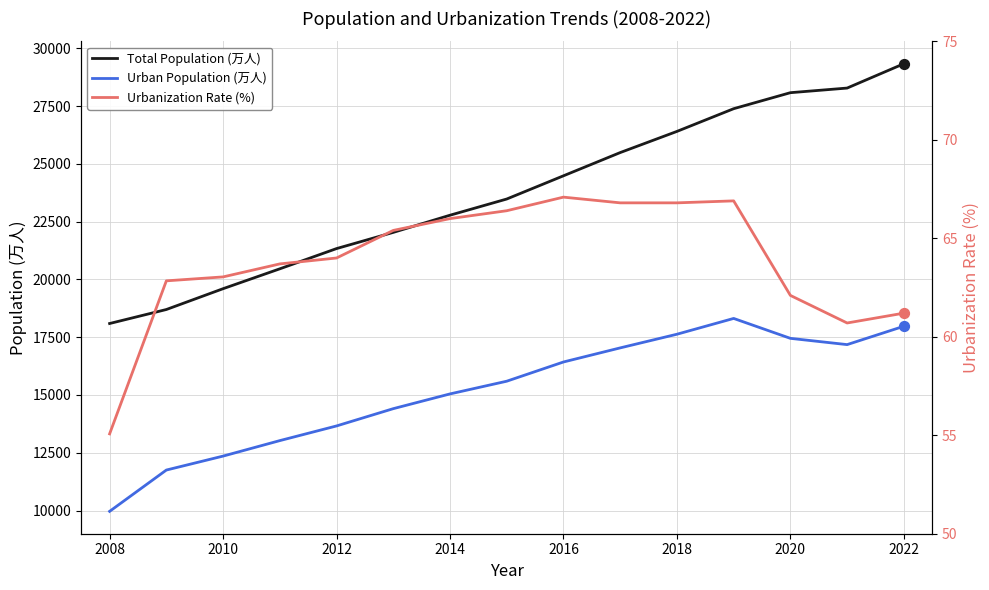

What are all the series names shown in the legend?

Total Population (万人), Urban Population (万人), Urbanization Rate (%)